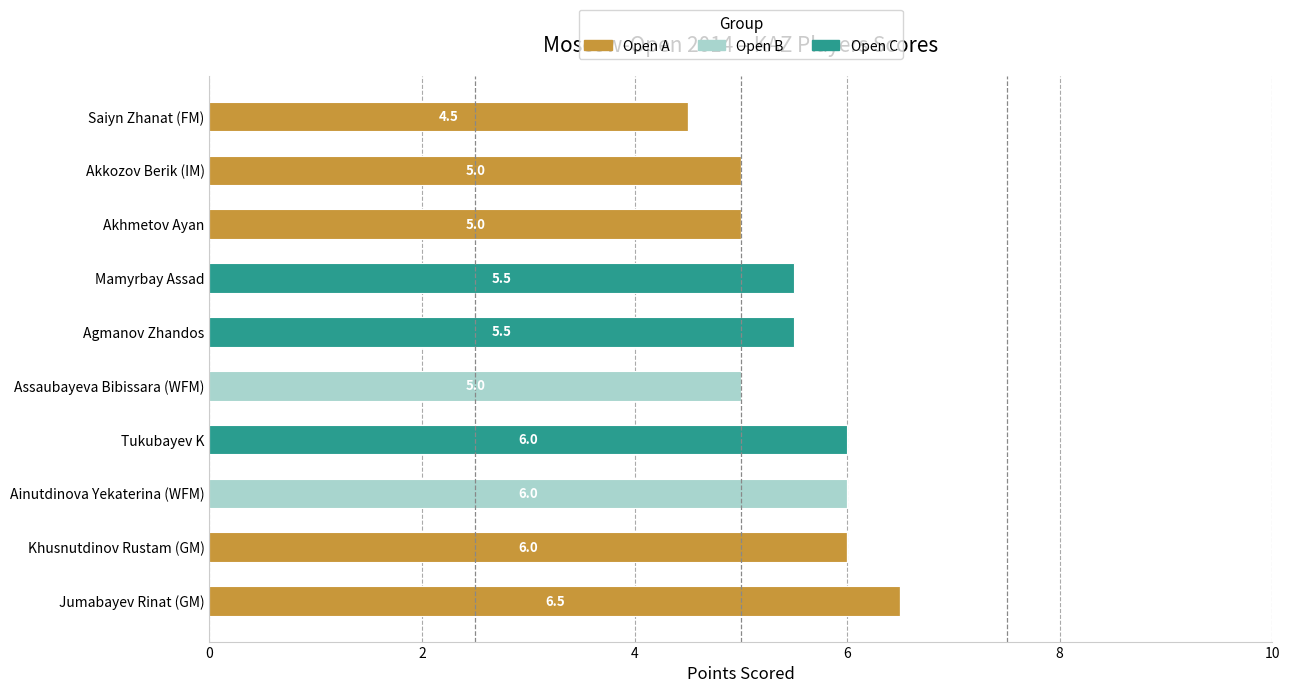

Is it true that Open A equals 5.0 at Akhmetov Ayan?

True